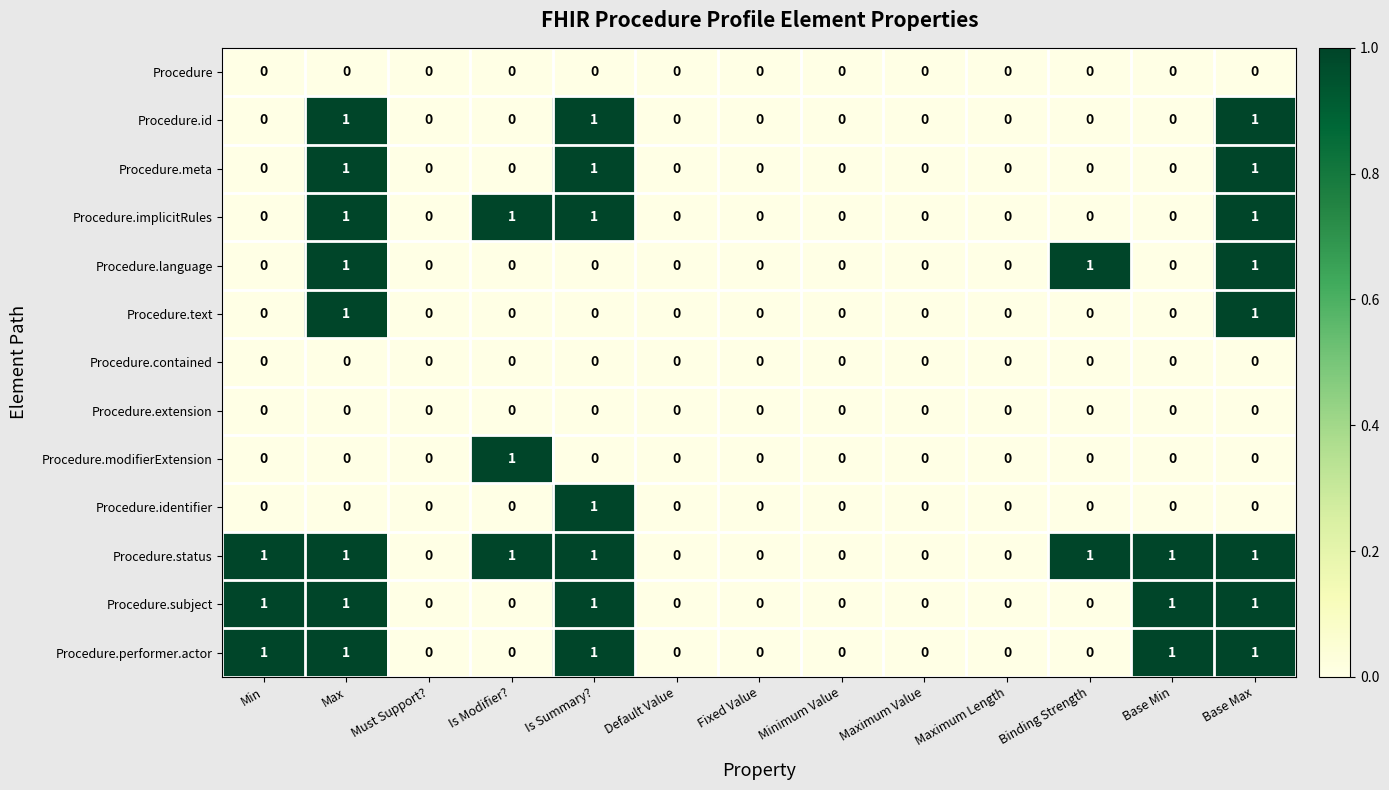

Which series has the largest total across all categories?

Procedure.status